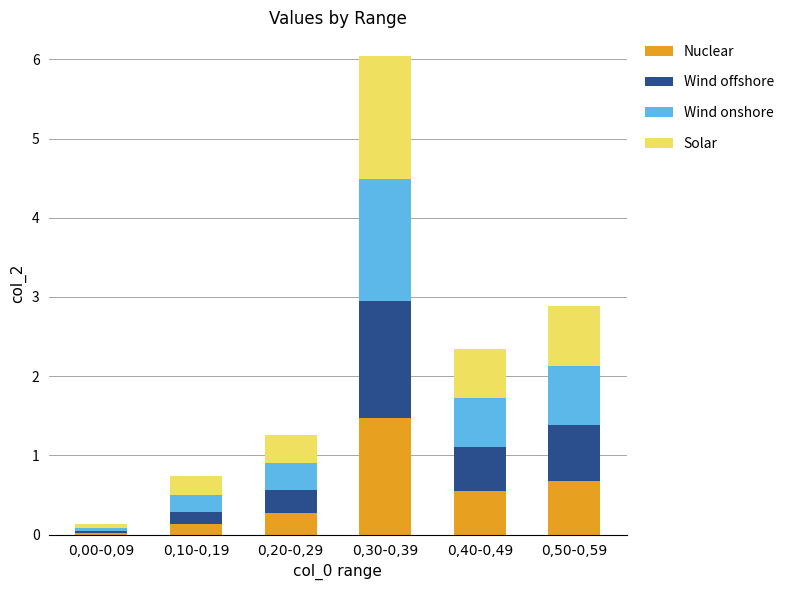

What is the sum of all Nuclear values?

3.1